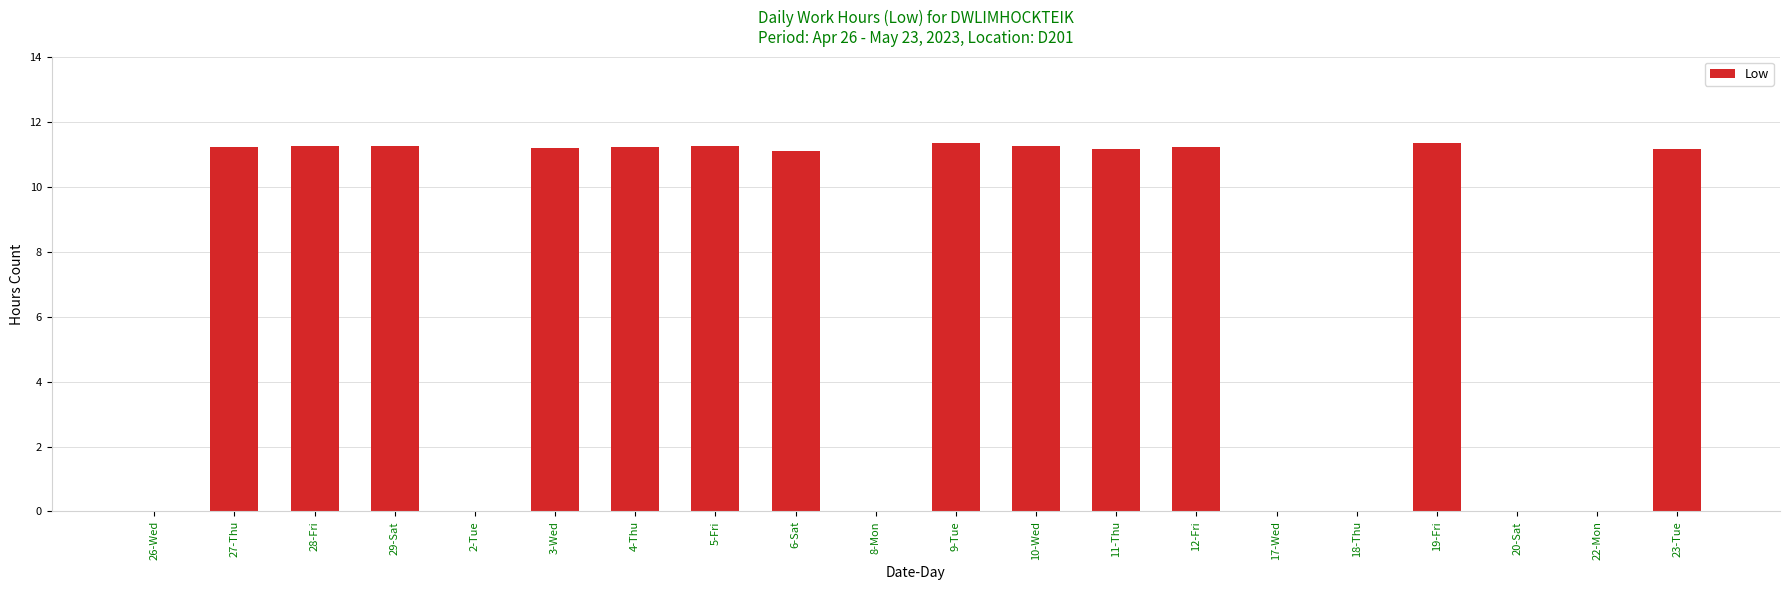

Count the number of values greater than 11.

13